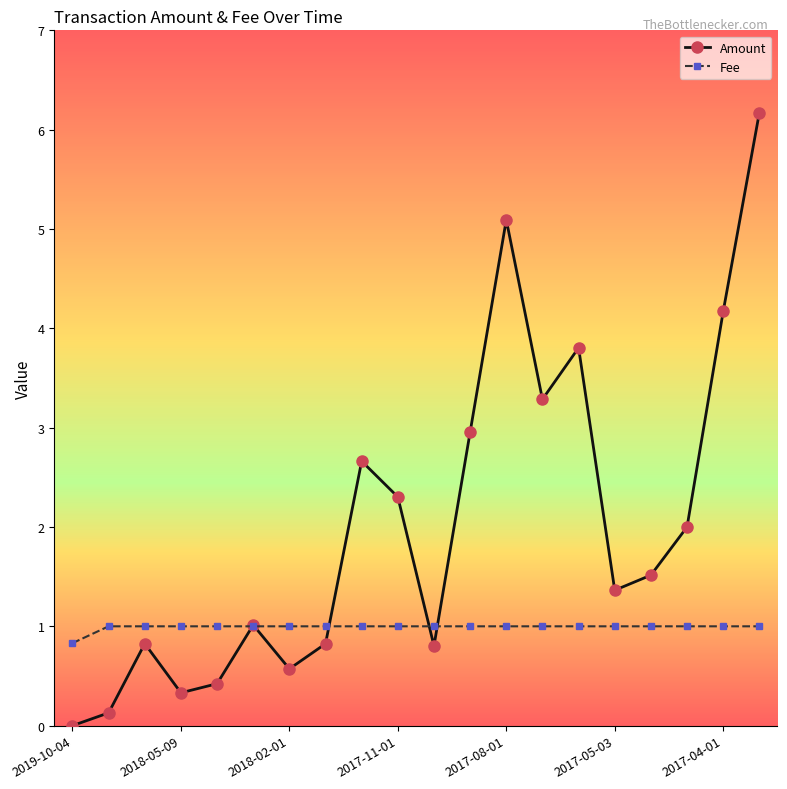

How many interior local peaks does the Amount series have?

5